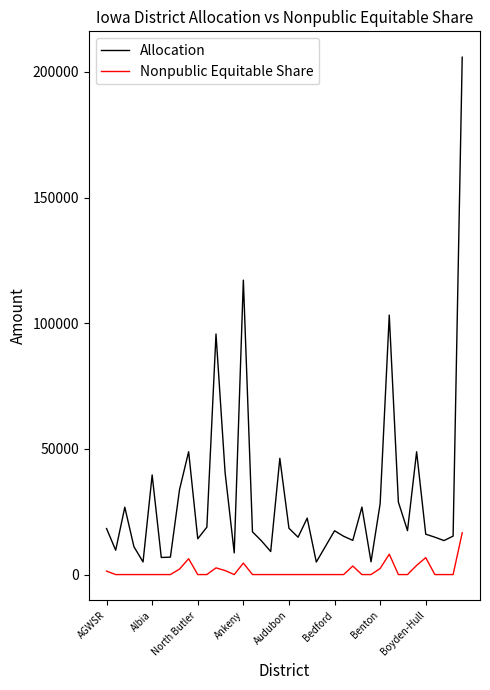

How many values in the Allocation series are below 17432?

20